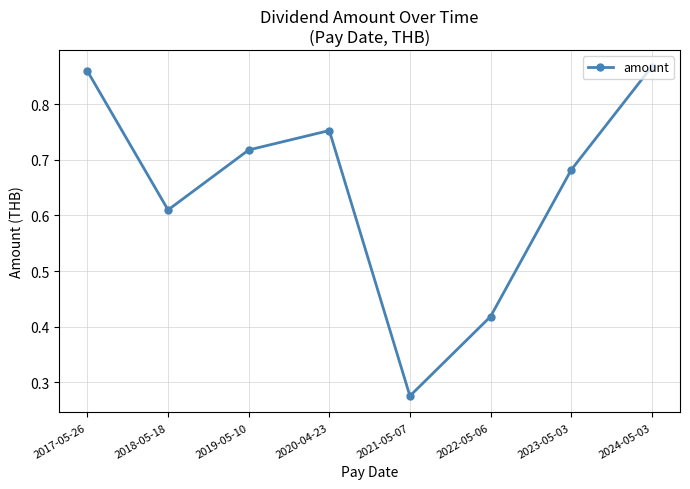

Does the chart have visible grid lines?

Yes